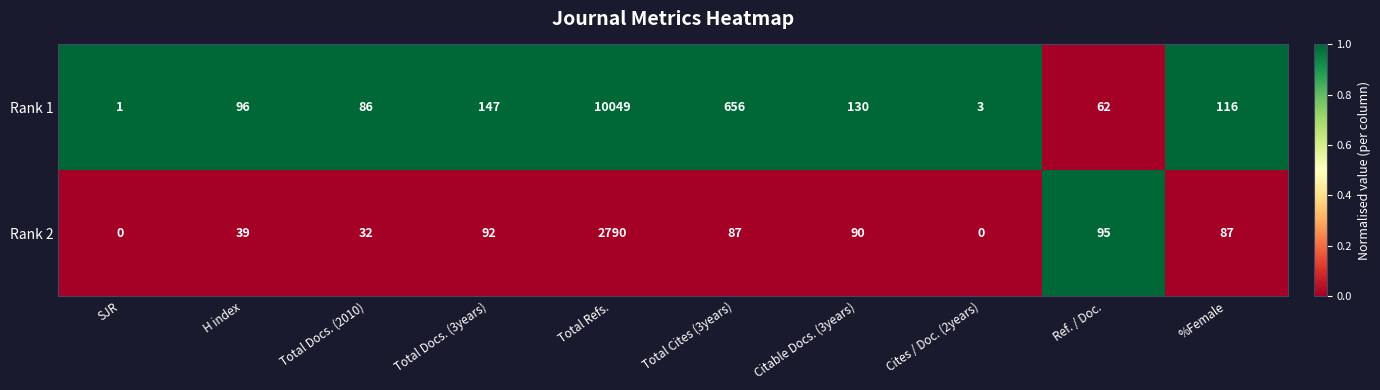

What is the spread (max minus min) of values at Cites / Doc. (2years)?

3